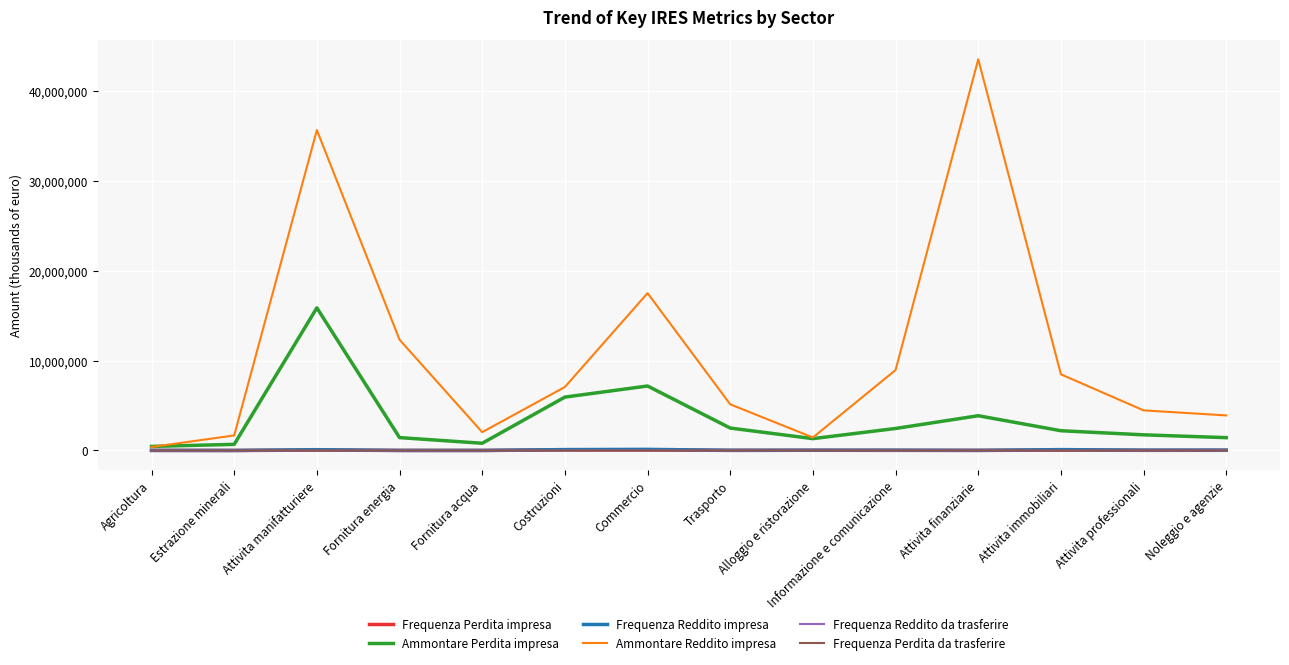

How many lines are shown in the chart?

6